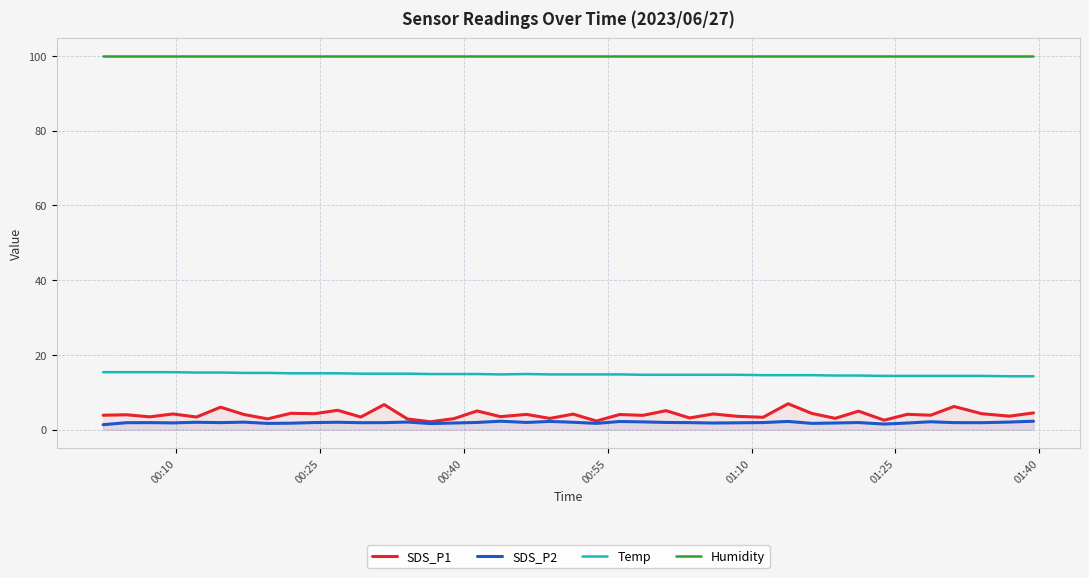

List the series in order of their peak value, highest first.

Humidity, Temp, SDS_P1, SDS_P2